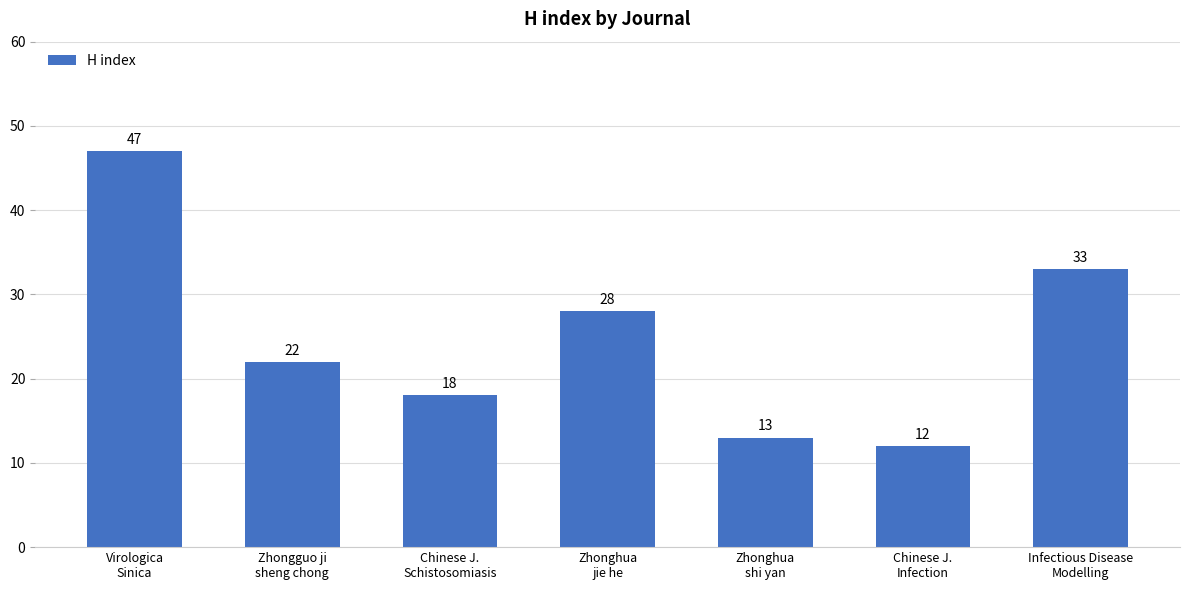

Reading left to right, what are all the values shown in this chart?

Virologica
Sinica=47	Zhongguo ji
sheng chong=22	Chinese J.
Schistosomiasis=18	Zhonghua
jie he=28	Zhonghua
shi yan=13	Chinese J.
Infection=12	Infectious Disease
Modelling=33